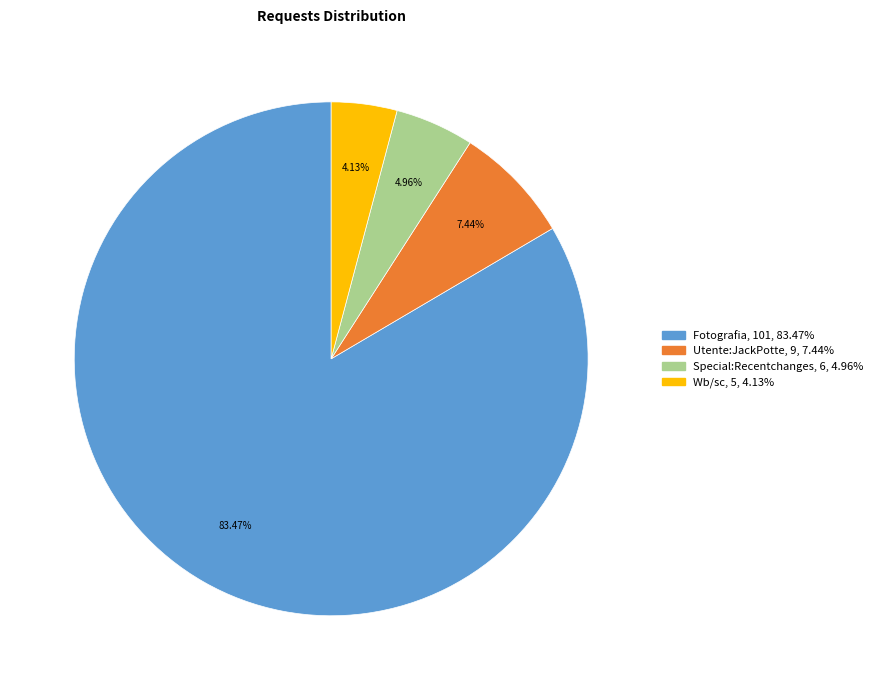

Count the number of slices in the pie.

4